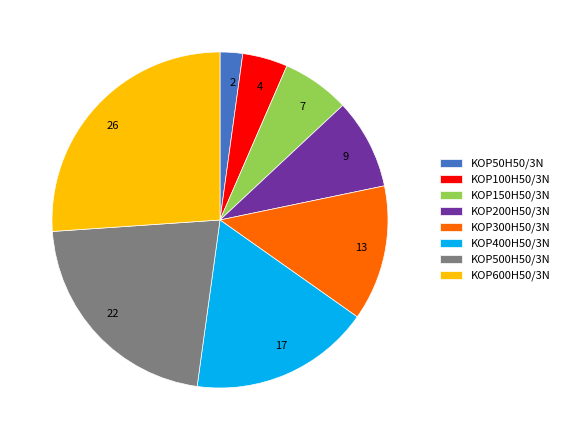

Does 4 represent more than half of the total?

No